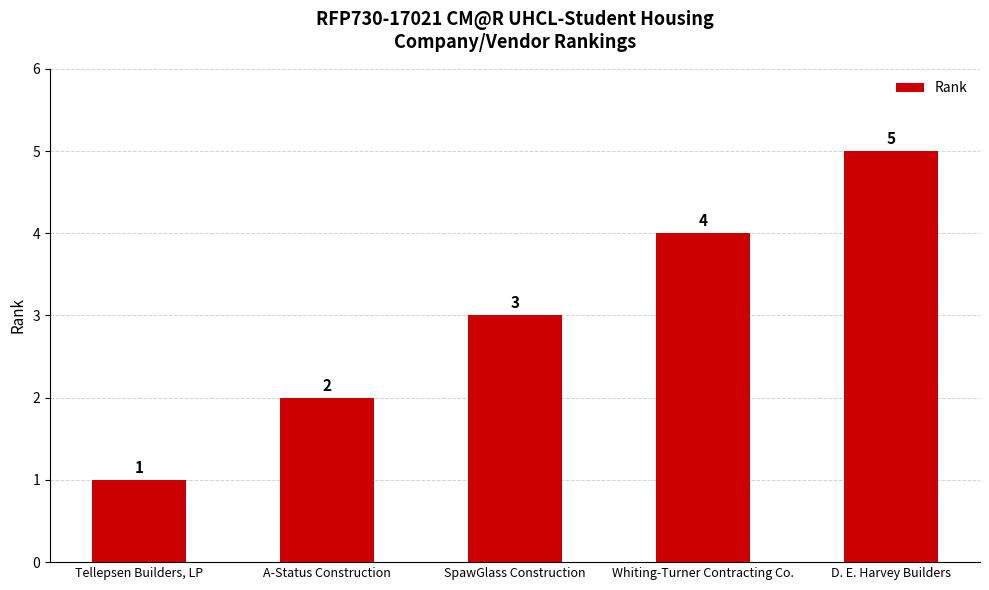

List the labels in order of value, smallest first.

Tellepsen Builders, LP, A-Status Construction, SpawGlass Construction, Whiting-Turner Contracting Co., D. E. Harvey Builders